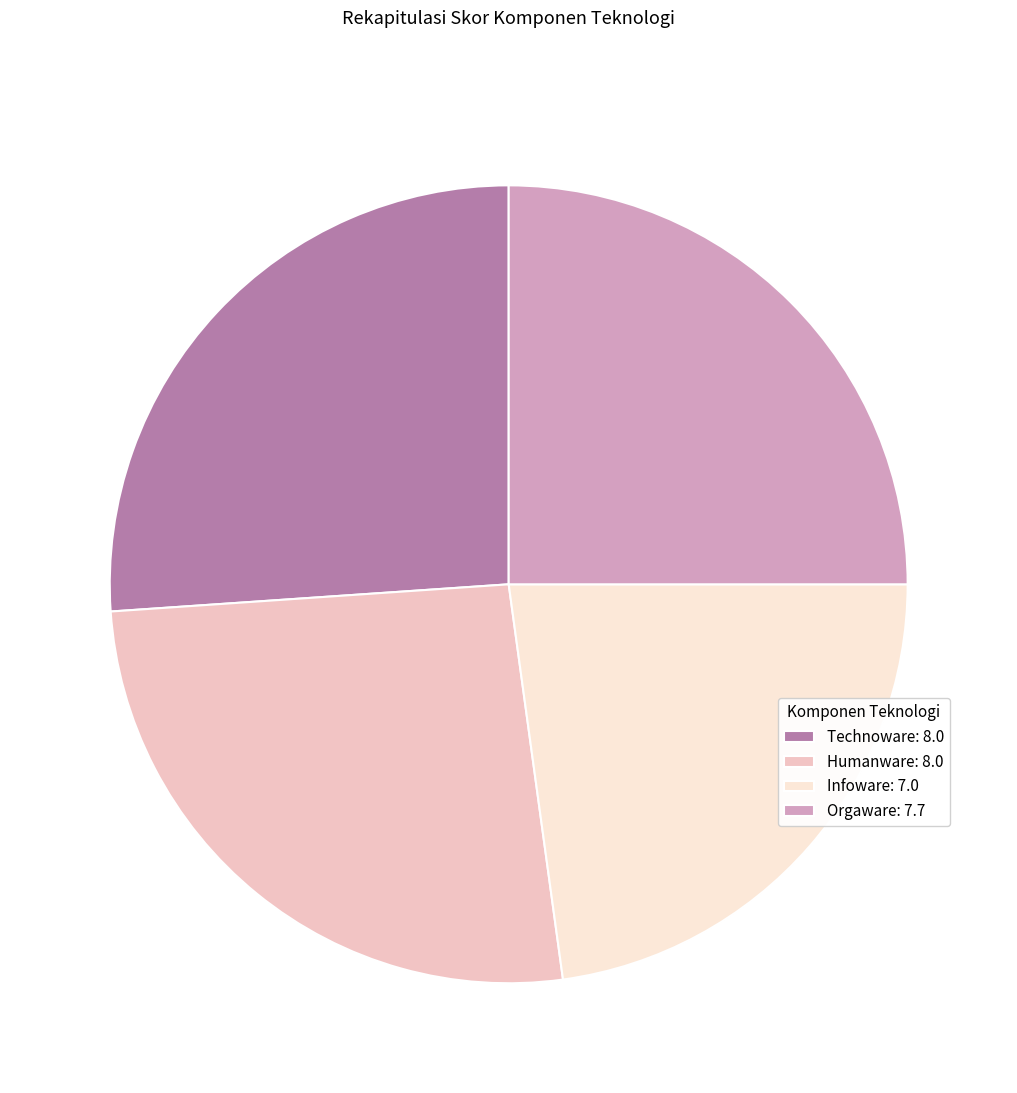

Do Technoware: 8.0 and Infoware: 7.0 together represent more than half of the pie?

No